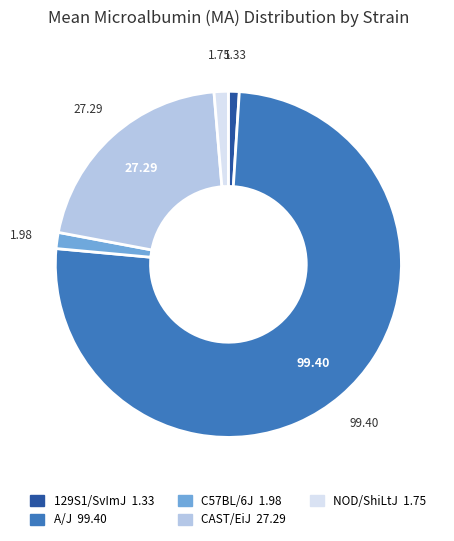

Which category has the biggest portion of the pie?

A/J